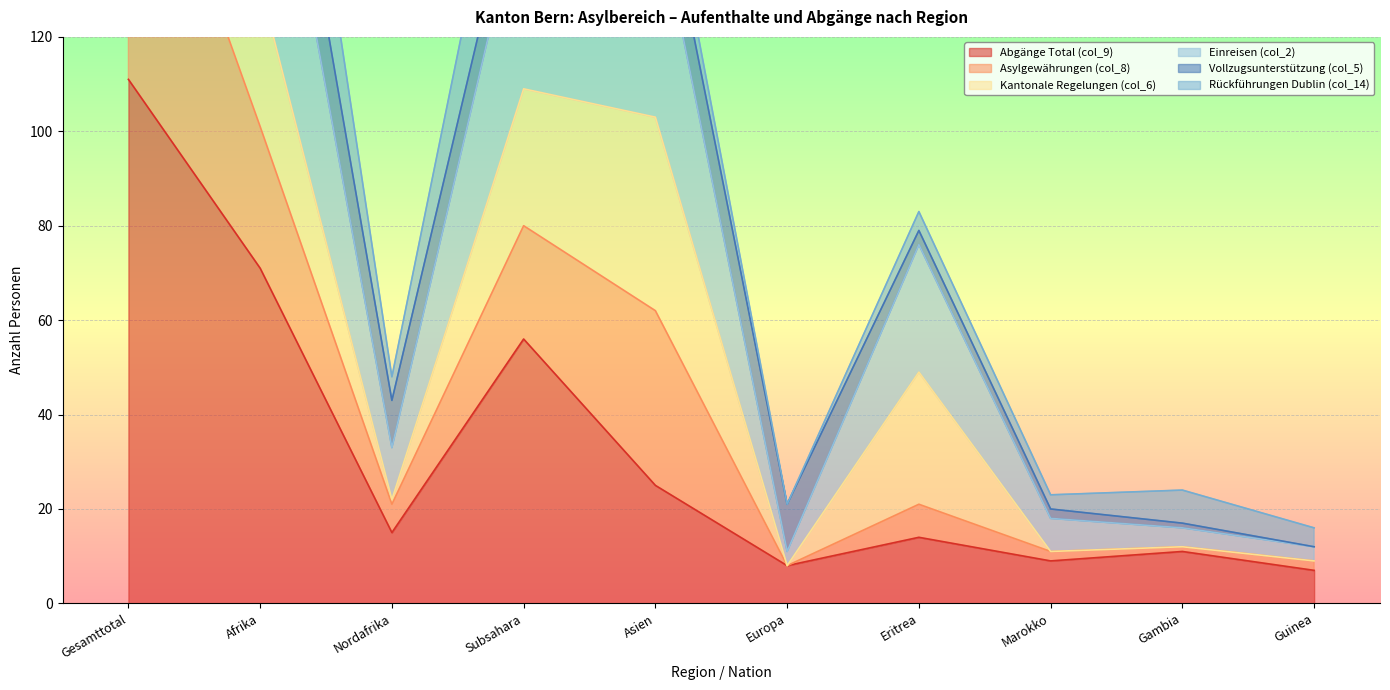

What is the value of the Abgänge Total (col_9) point at the 9th from the left?

11